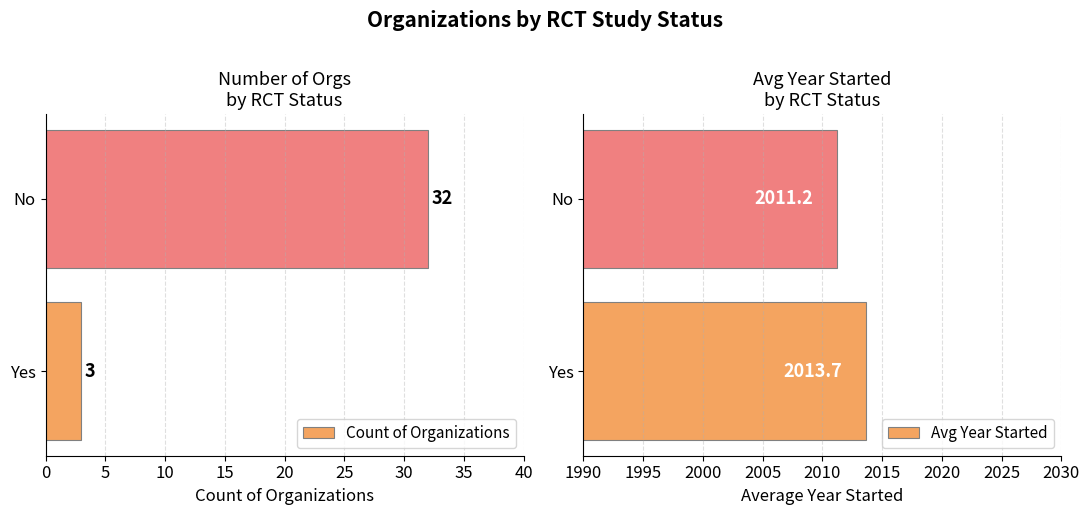

Count the Count of Organizations values in the range 3 to 32.

2